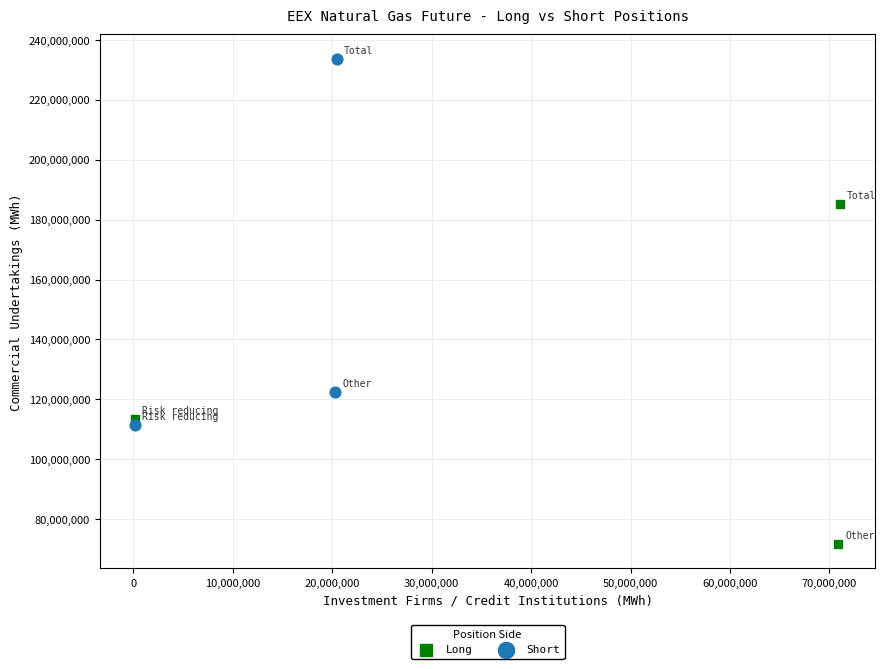

Which series contains the highest Y value?

Short